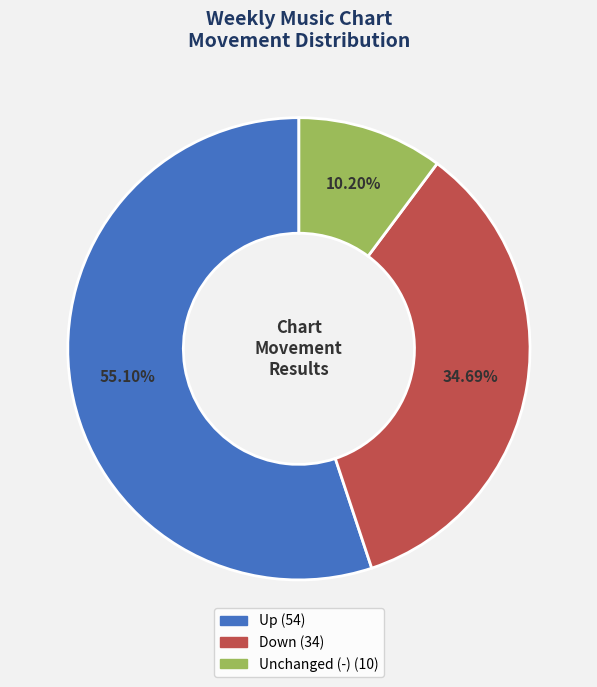

Is there any slice that represents more than half of the pie?

Yes